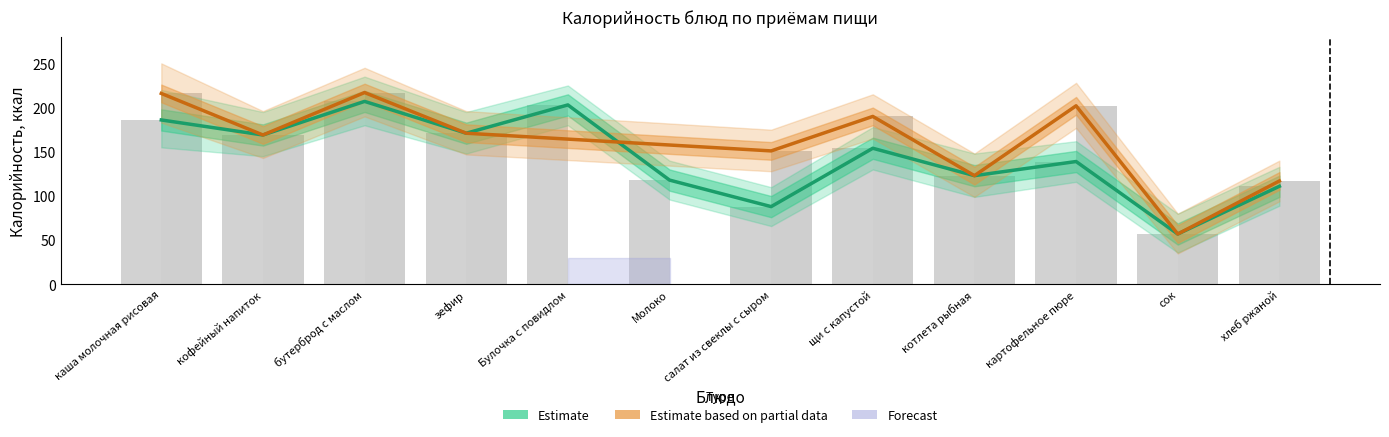

What is the total value across all series at Молоко?

118